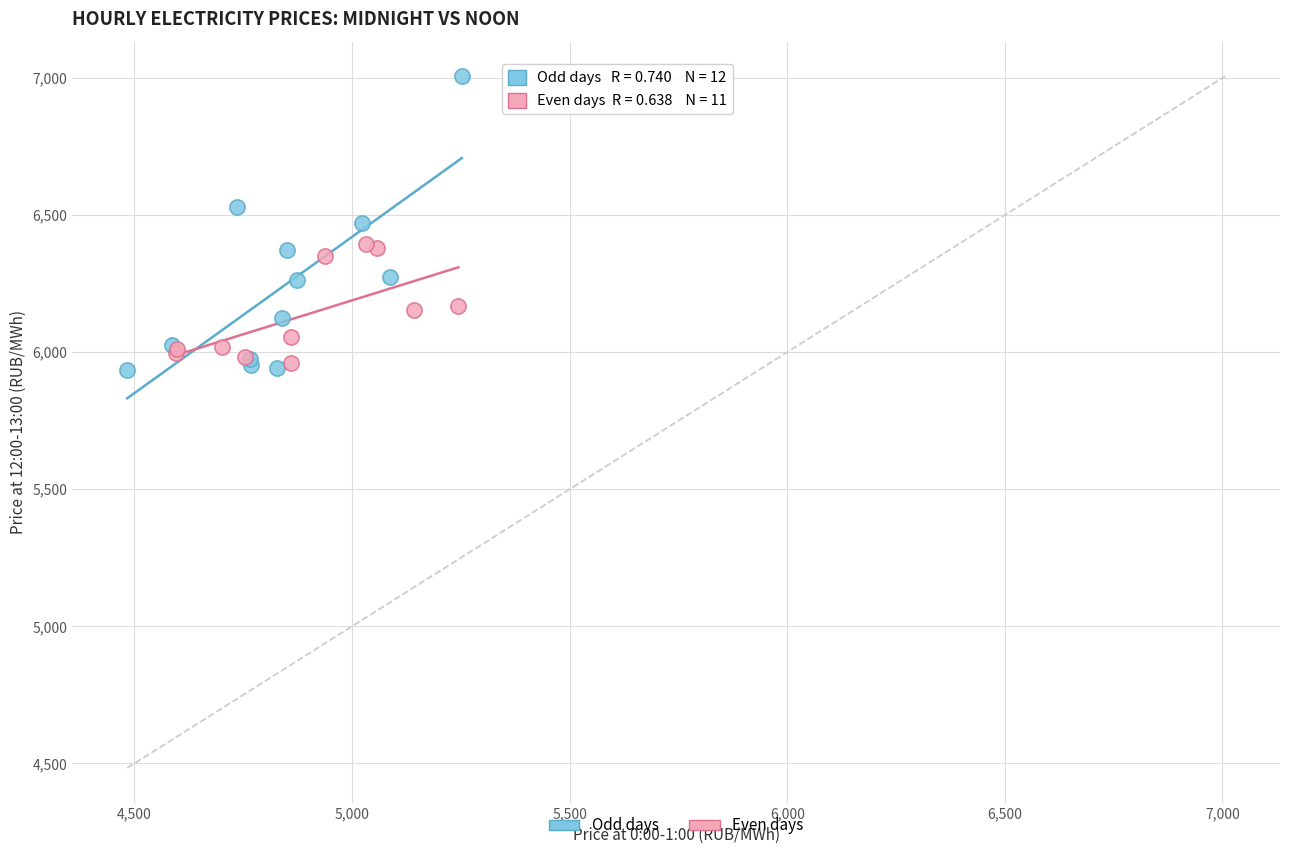

What are all the series names shown in the legend?

Odd days, Even days